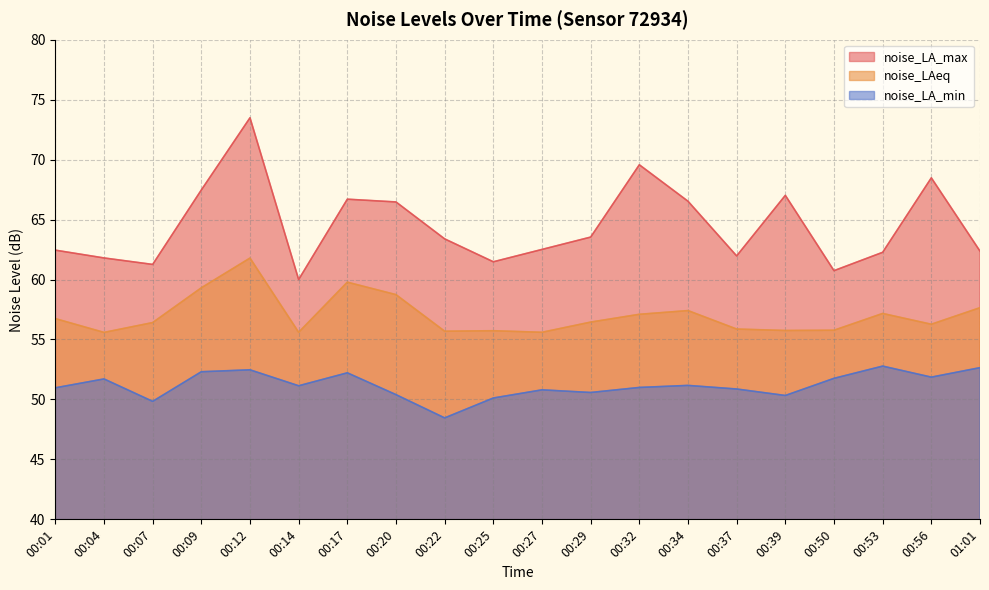

Which label corresponds to the smallest value in the chart?

00:22